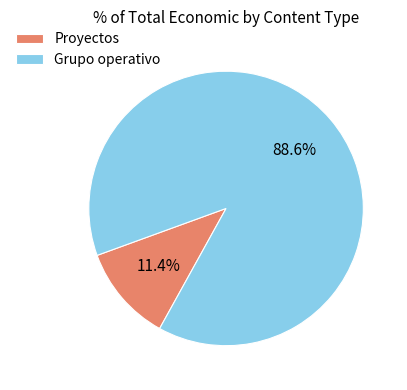

To the nearest percent, what portion does Grupo operativo represent?

89%